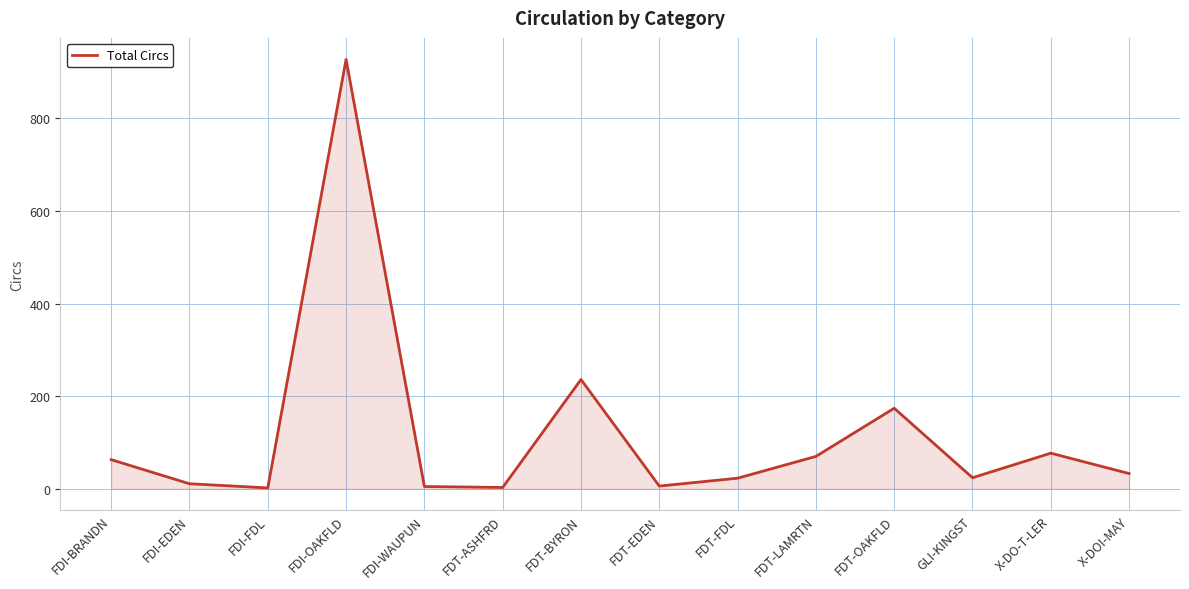

Which category has the highest value across all series?

FDI-OAKFLD